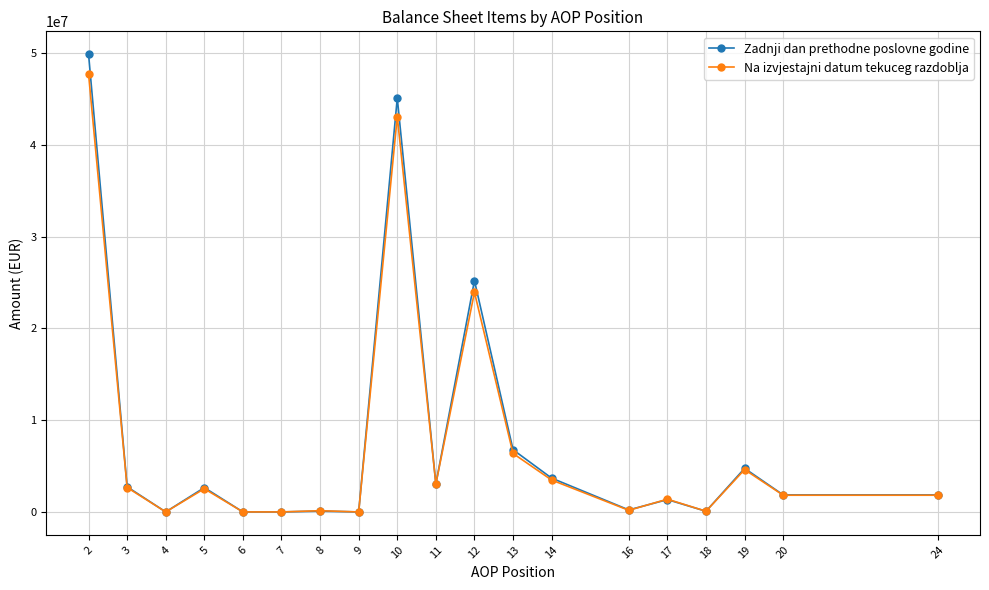

How many distinct data groups are displayed?

2